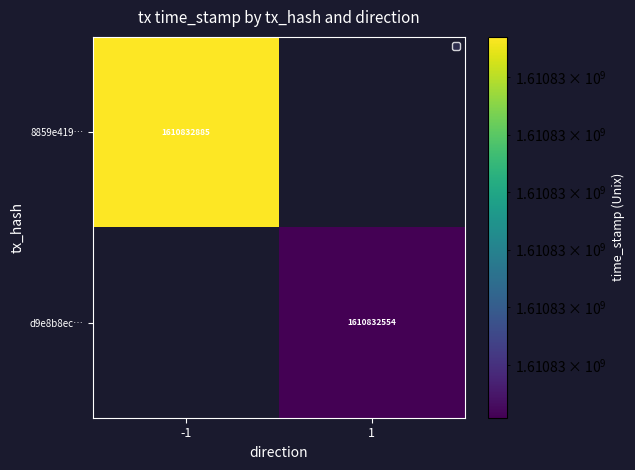

What is the maximum value shown in the chart?

1610832885